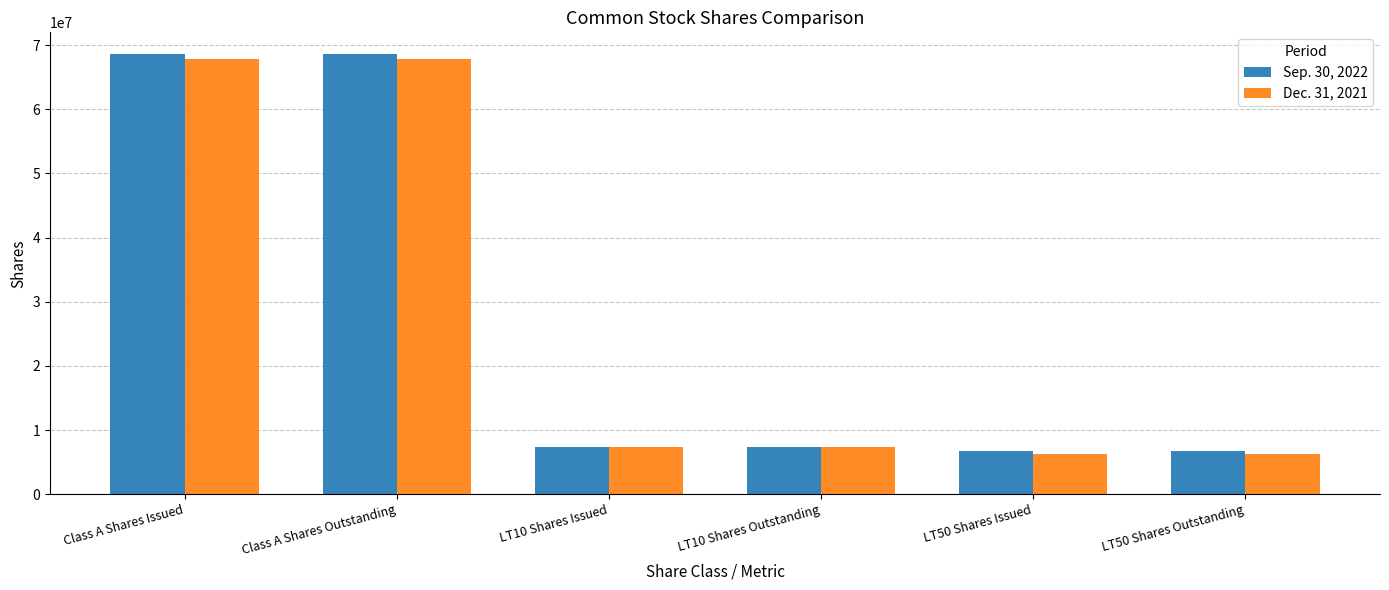

Is the value of Dec. 31, 2021 at LT50 Shares Issued greater than the value of Sep. 30, 2022 at Class A Shares Outstanding?

No